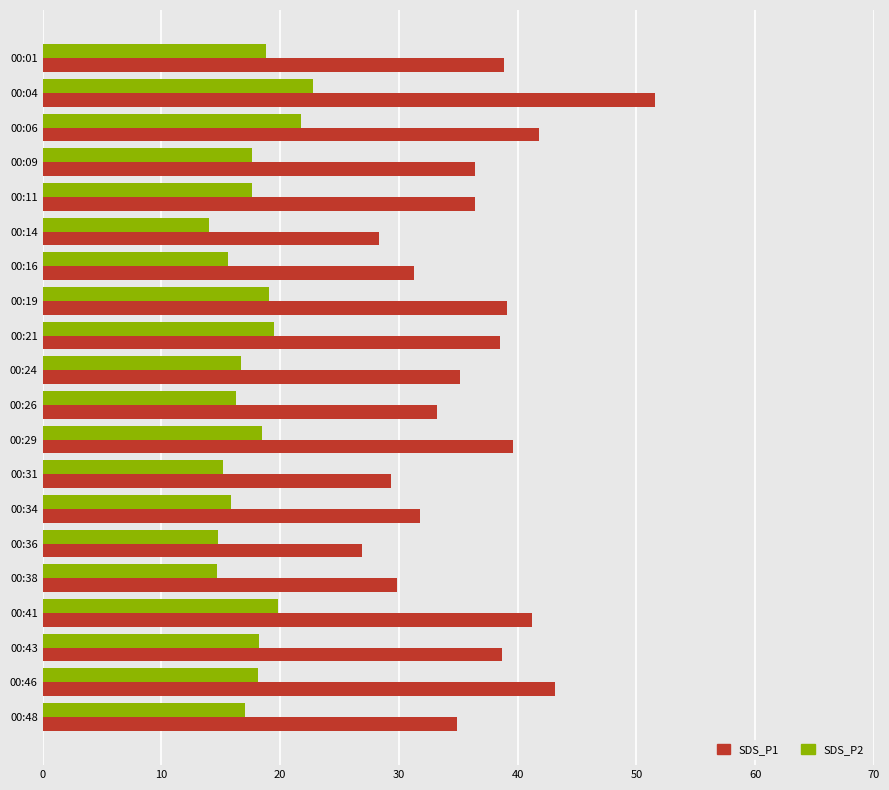

Which series changed the most between 00:06 and 00:09?

SDS_P1